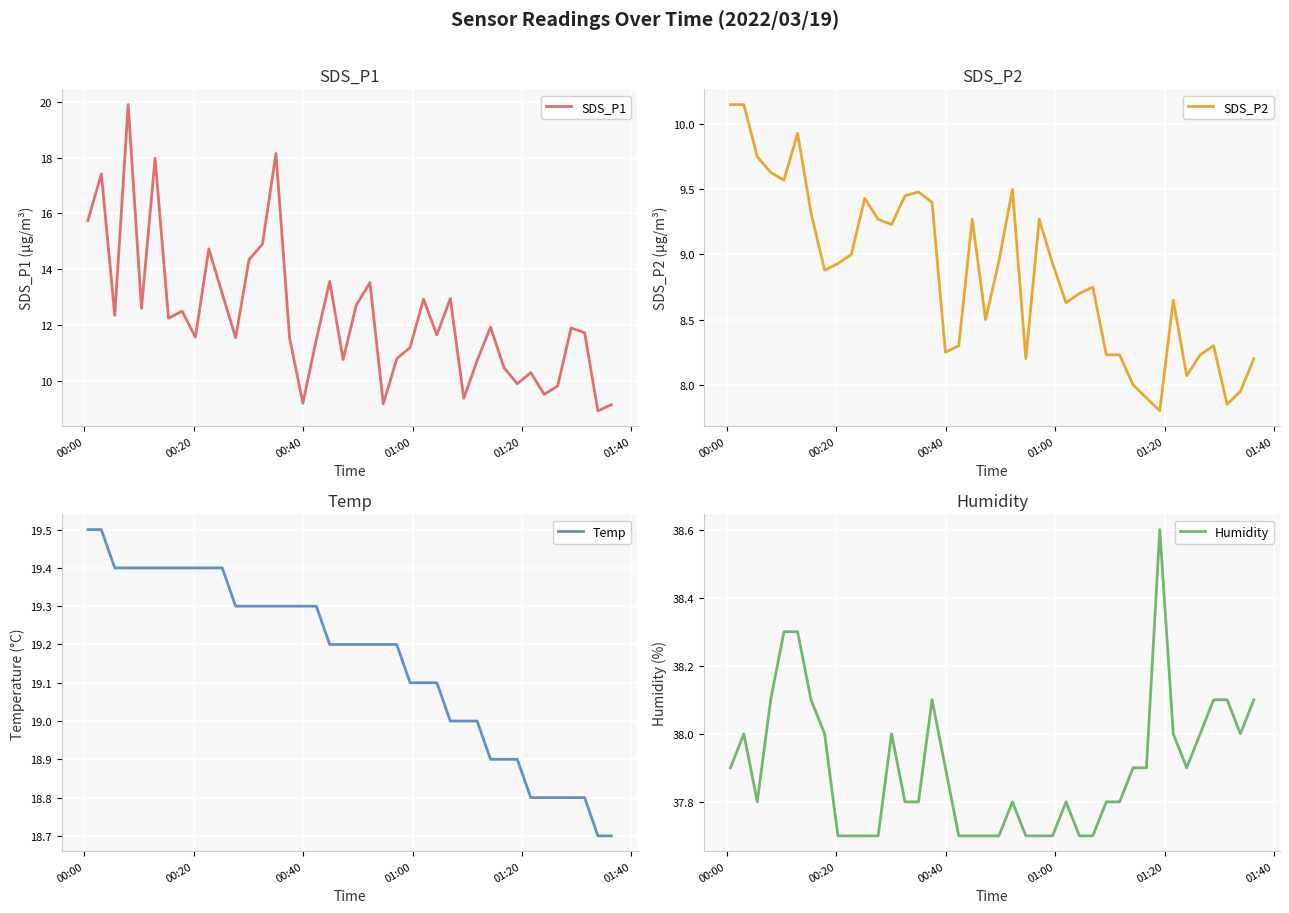

What are all the series names shown in the legend?

SDS_P1, SDS_P2, Temp, Humidity